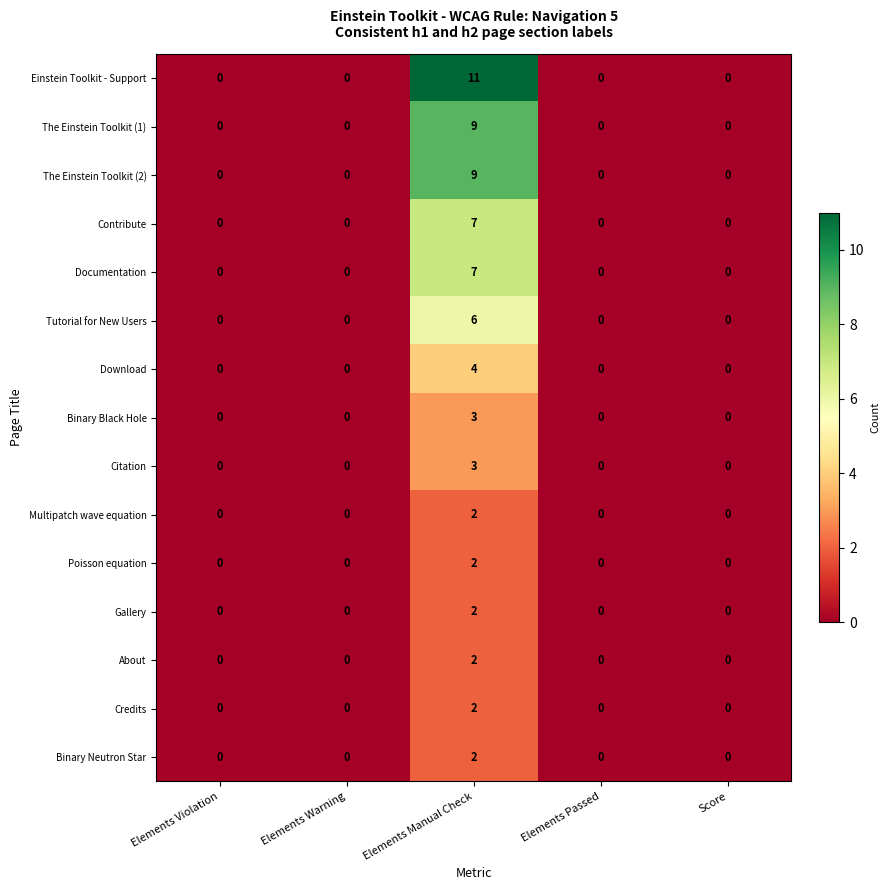

The value of Tutorial for New Users at Elements Violation is -3. True or false?

False